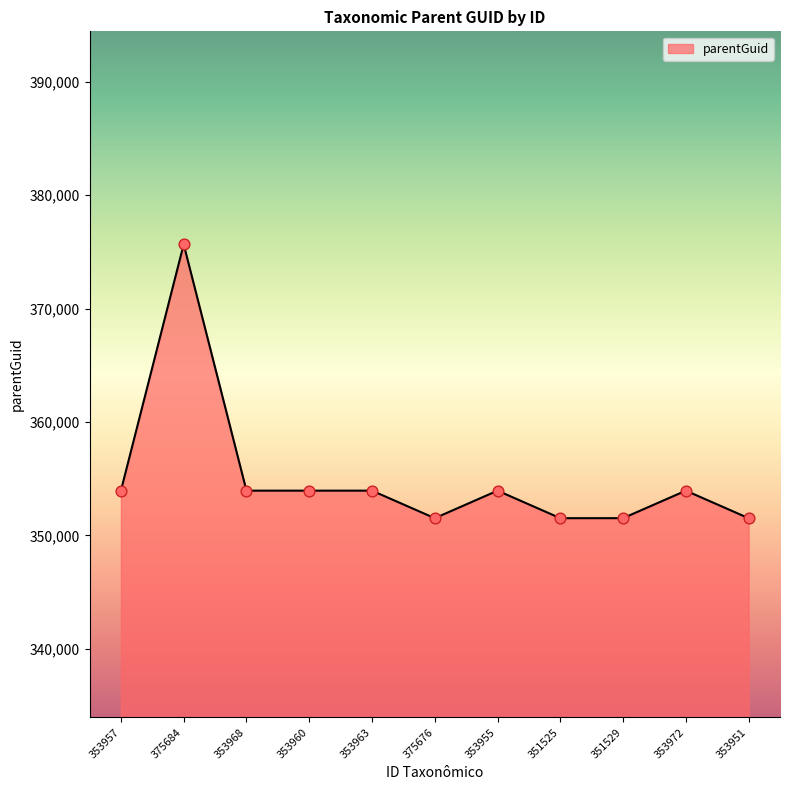

What is the change in value from 353955 to 353951?

-2429